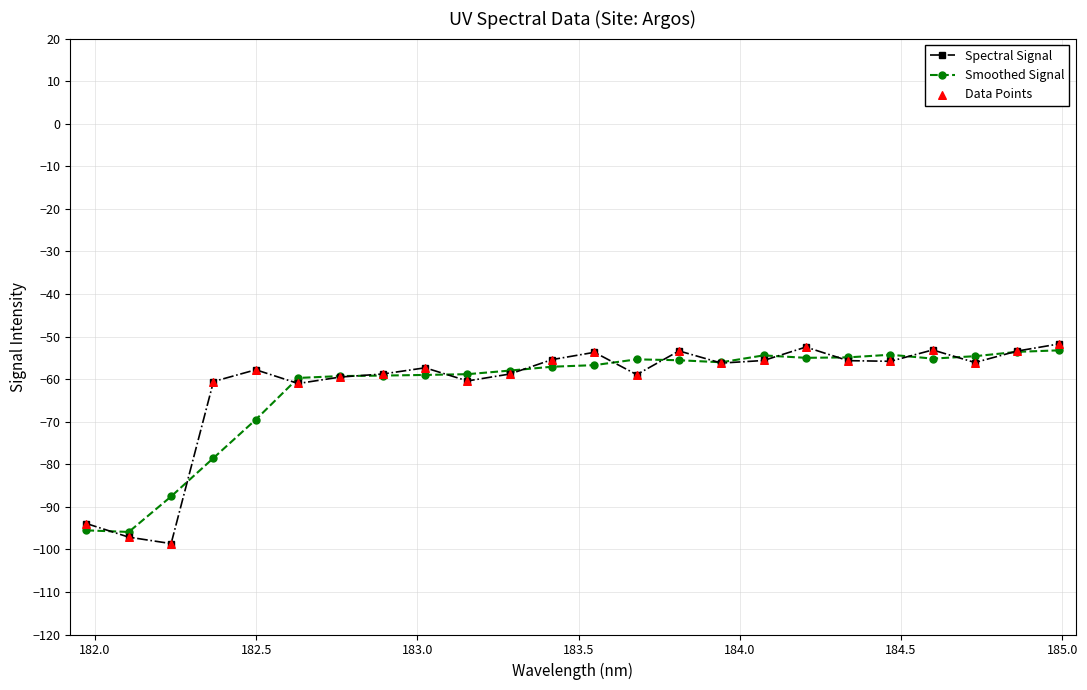

What is the minimum value shown in the chart?

-98.6